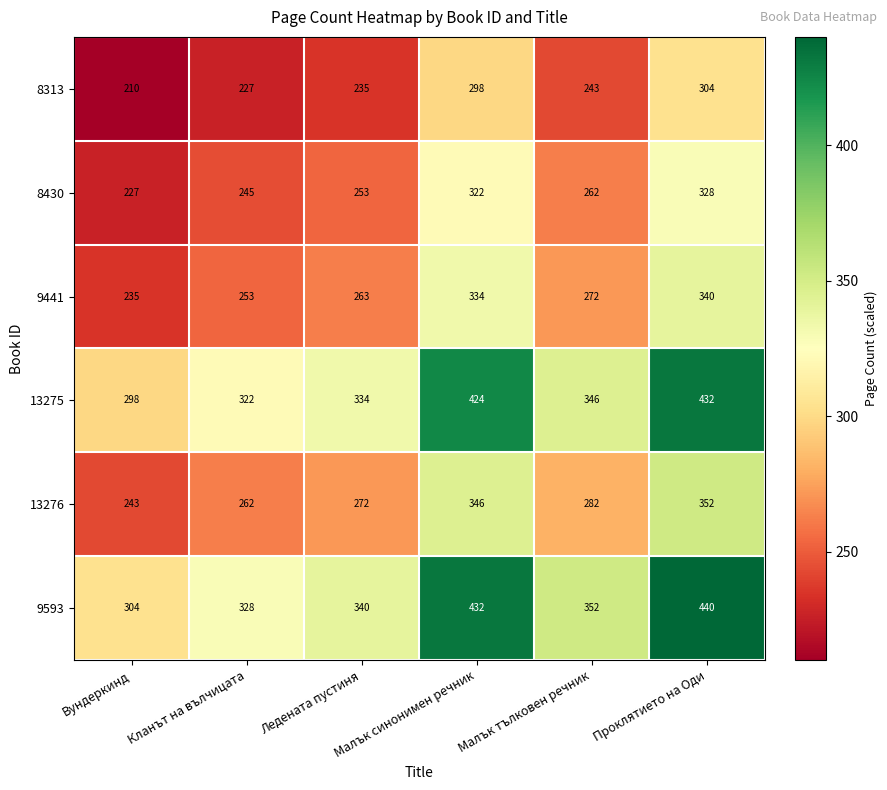

Where is 8430 nearest to the value 277?

Малък тълковен речник